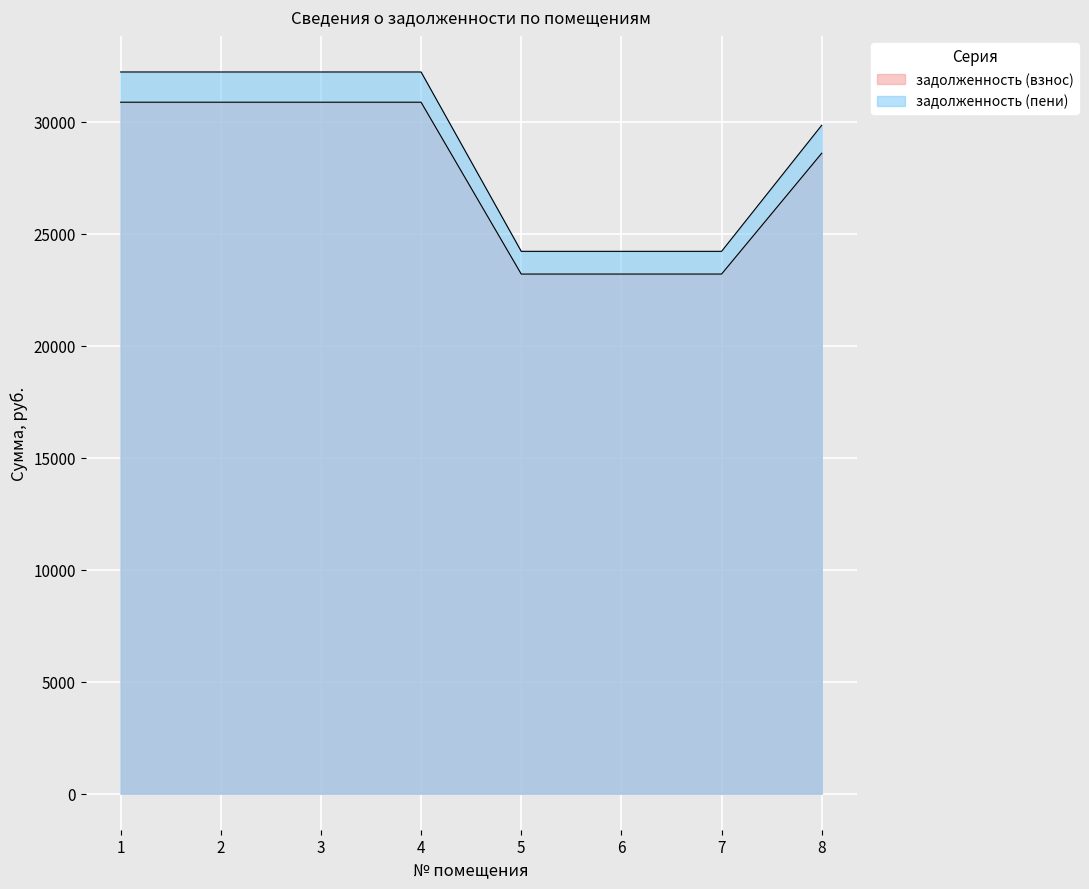

How many lines are shown in the chart?

2